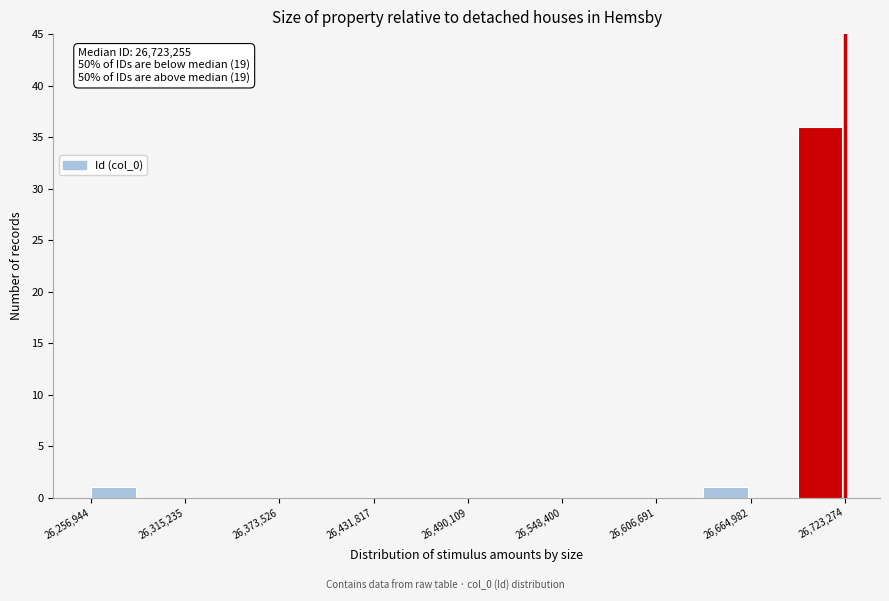

Around what value on the x-axis is the tallest bar? Give the approximate position of its centre, as read against the axis.

26710000